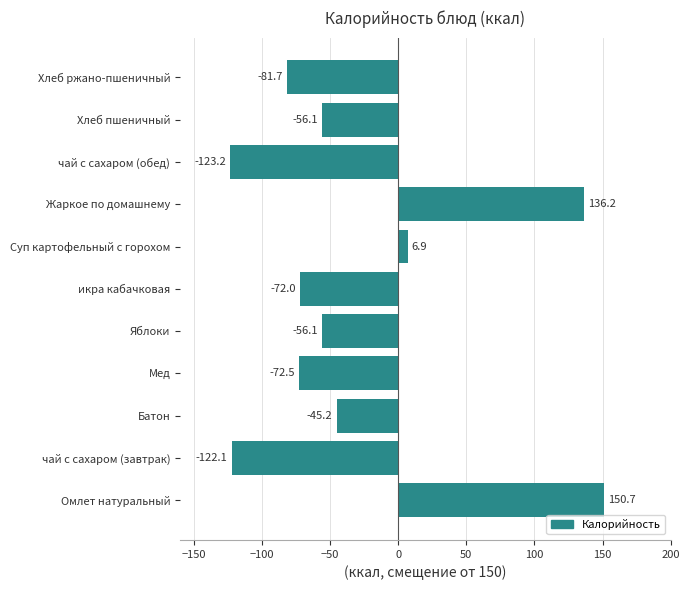

What is the sum of all values?

-335.2